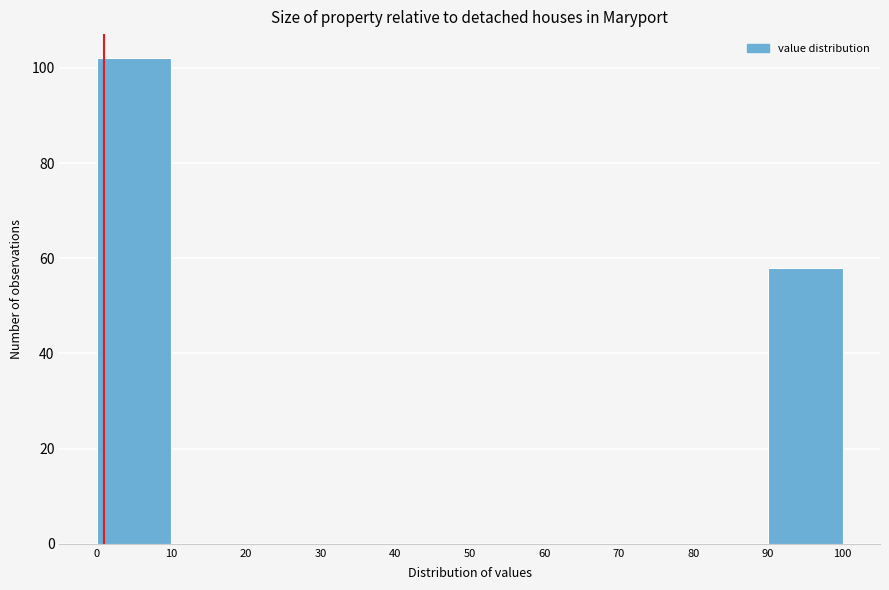

Reading left to right, list every bar in this chart as the range it spans on the x-axis followed by its height. The values are not printed on the chart, so give them approximately, as read against the axis.

0 to 10: 102
10 to 20: 0
20 to 30: 0
30 to 40: 0
40 to 50: 0
50 to 60: 0
60 to 70: 0
70 to 80: 0
80 to 90: 0
90 to 100: 58